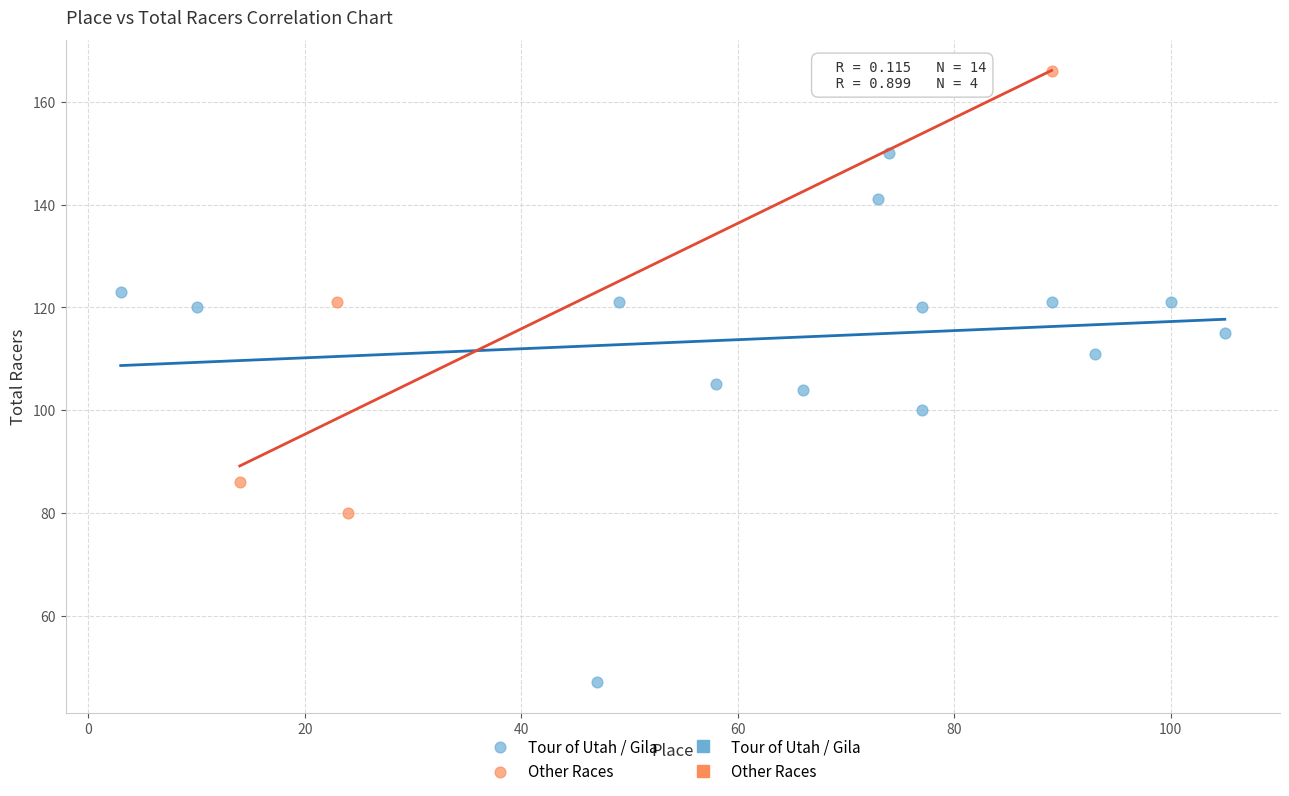

Which series has the widest spread of Y values?

Tour of Utah / Gila